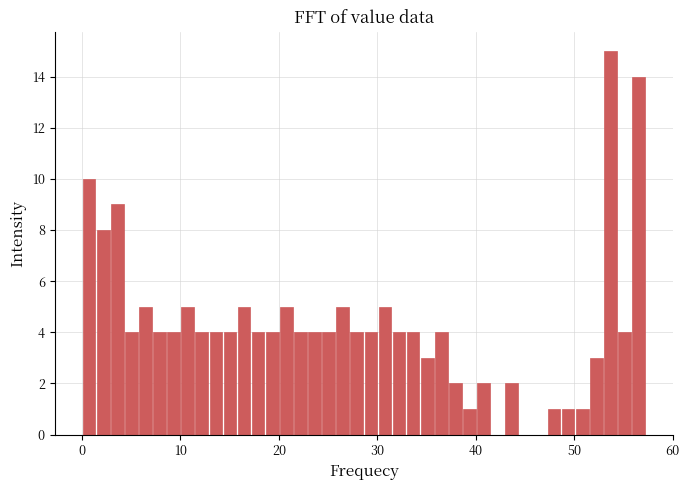

Read against the x-axis, roughly where is the centre of the tallest bar?

54